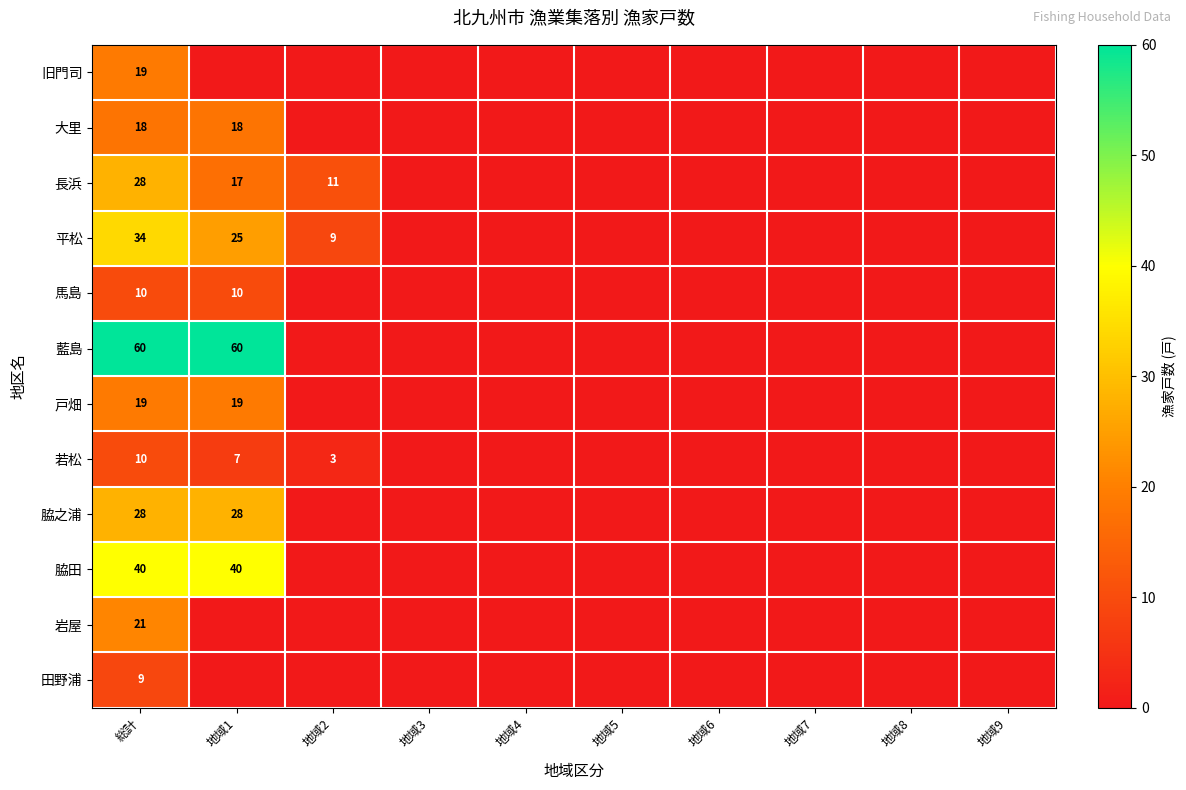

The 脇田 series shows 59 at 総計. True or false?

False